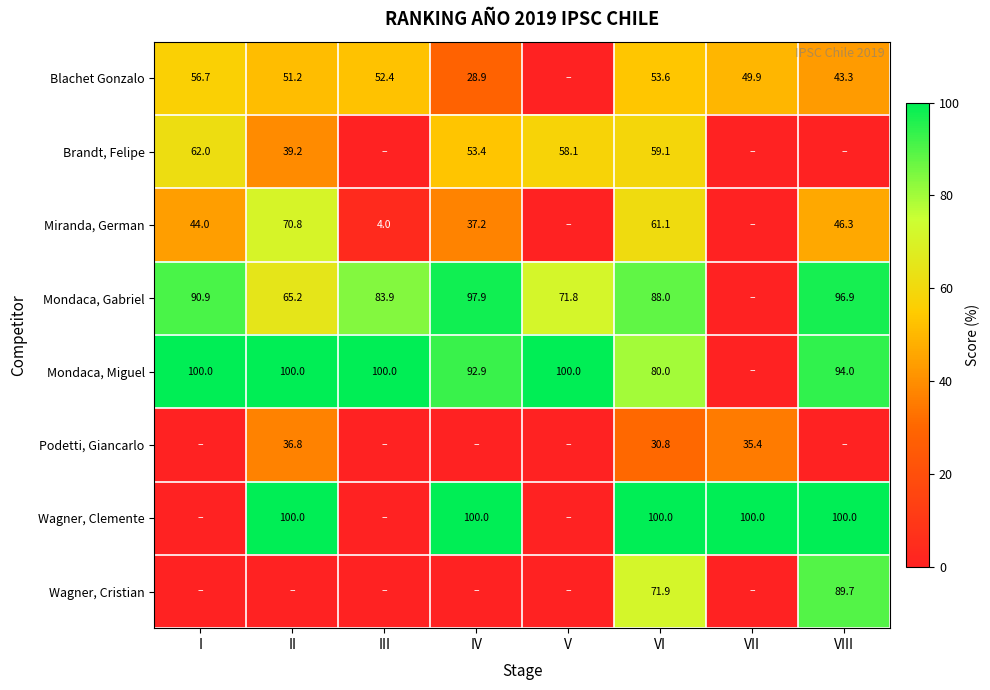

The value of Mondaca, Gabriel at III is 83.9. True or false?

True